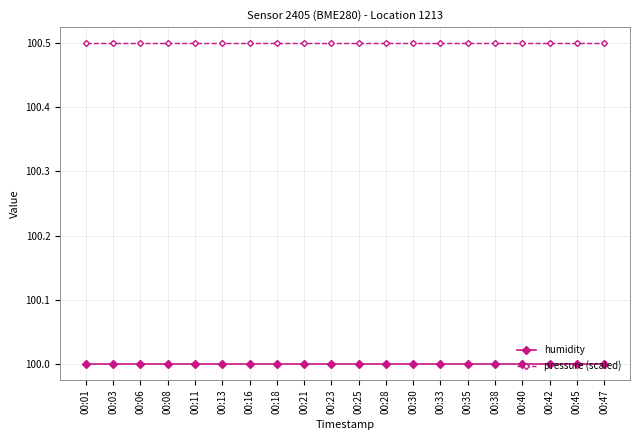

What is the maximum value shown in the chart?

100.5